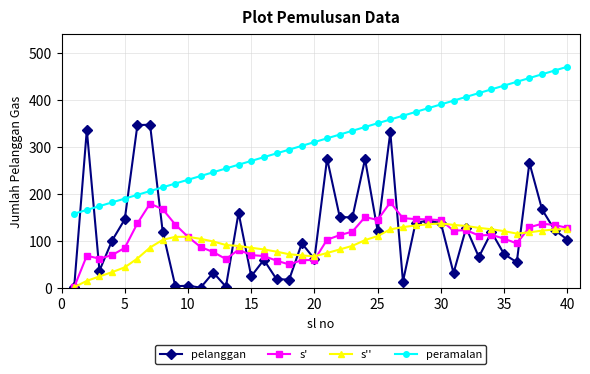

How many data points in s'' are above 102?

20